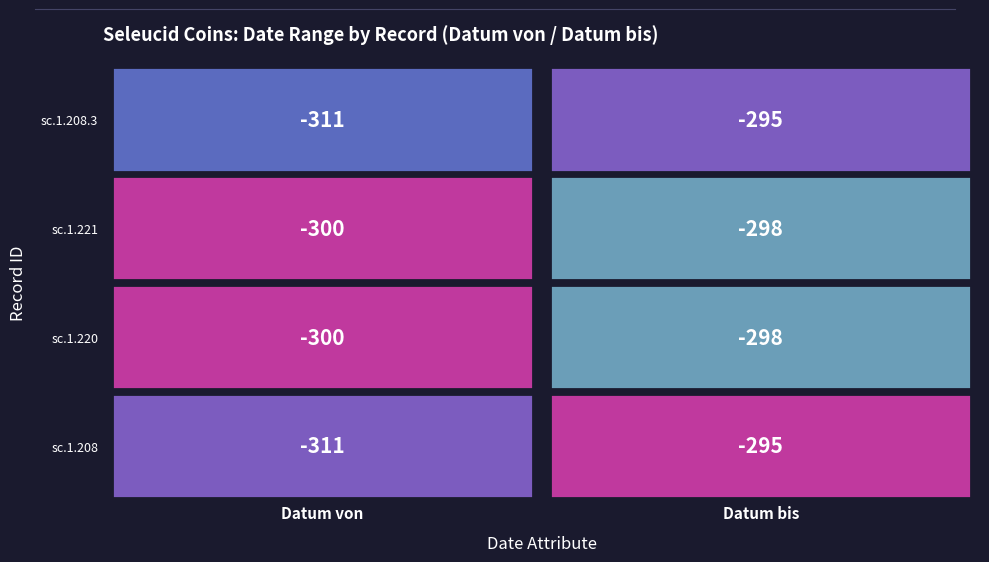

The sc.1.221 series shows -135 at sc.1.208. True or false?

False